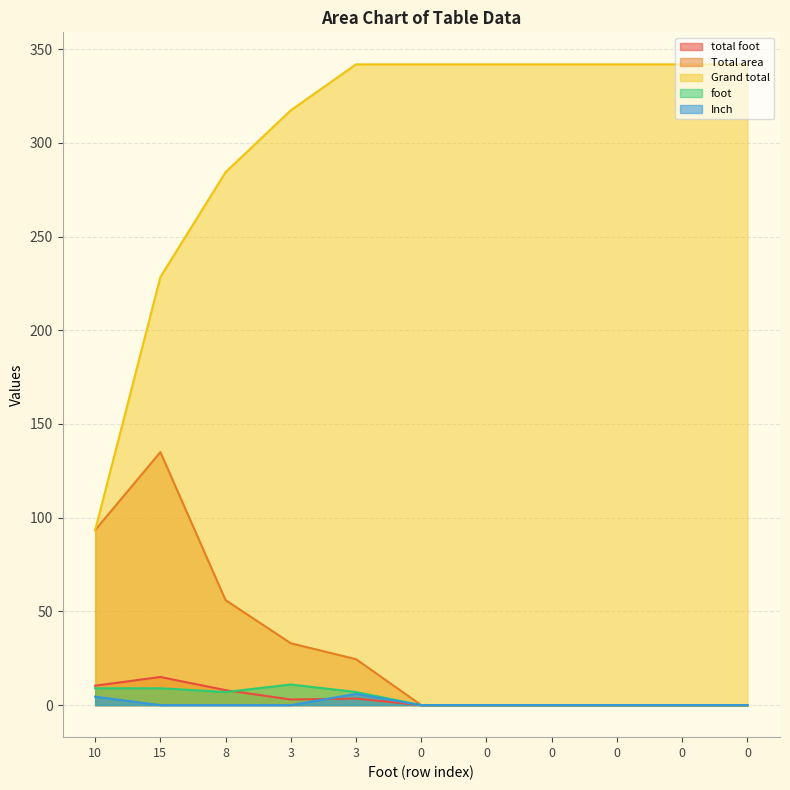

Which series has the widest spread of values?

Grand total